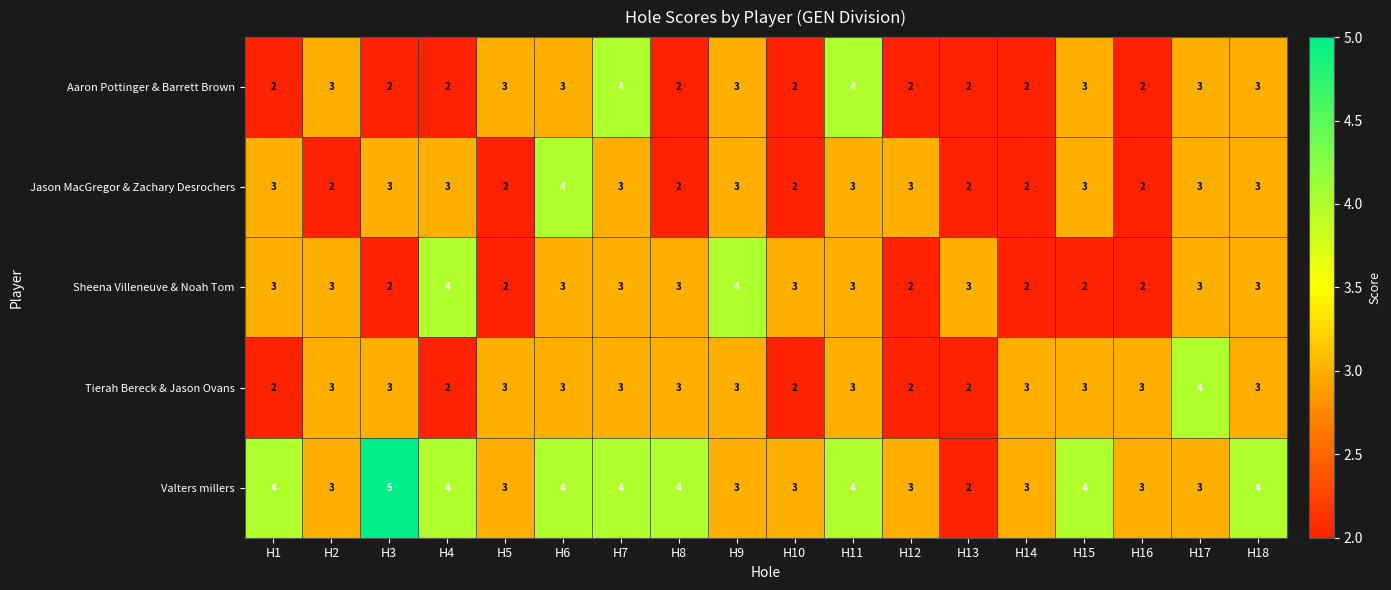

How many Sheena Villeneuve & Noah Tom values are between 2 and 3?

16